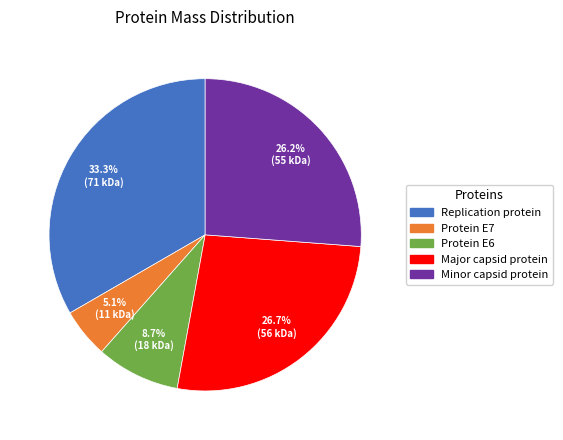

To the nearest percent, what portion does Minor capsid protein represent?

26%